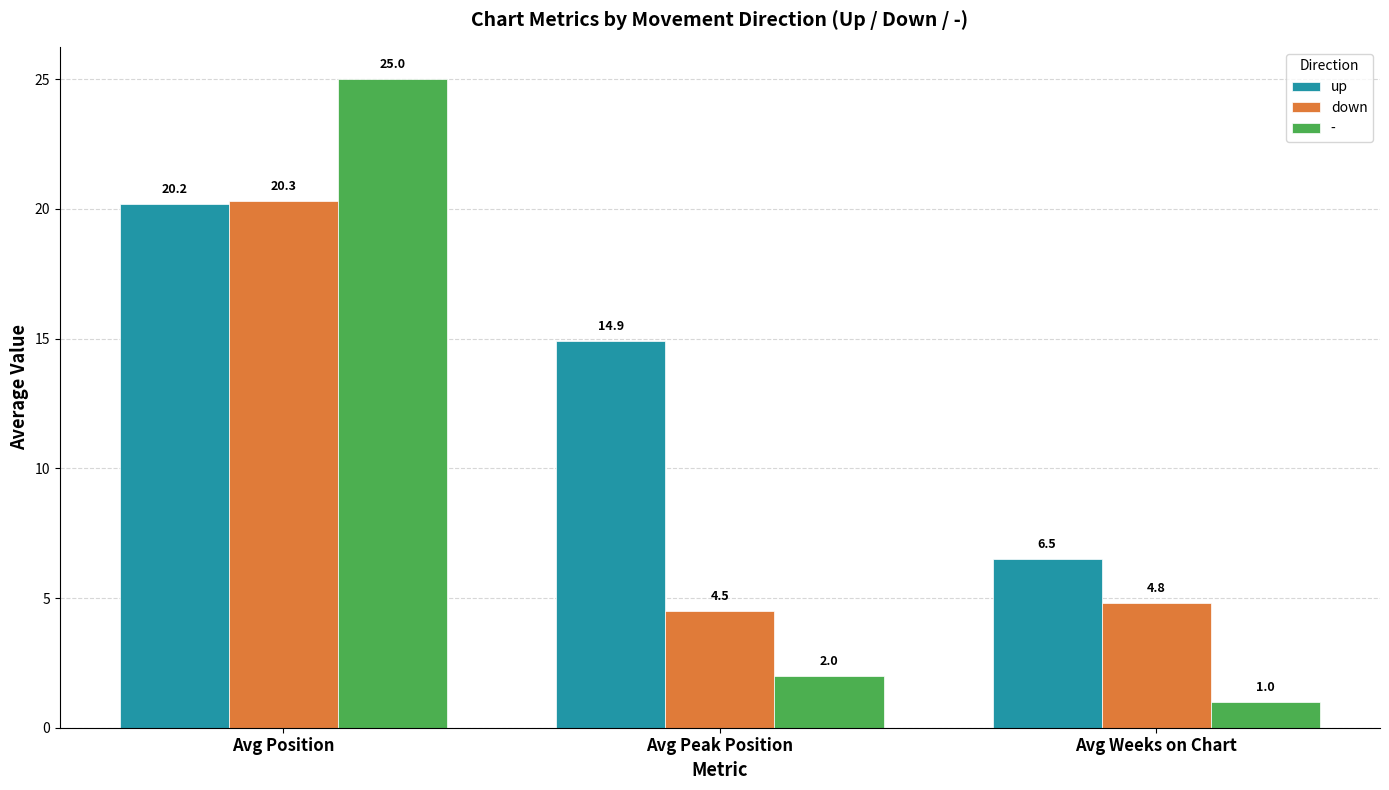

What is the spread (max minus min) of values at Avg Weeks on Chart?

5.5